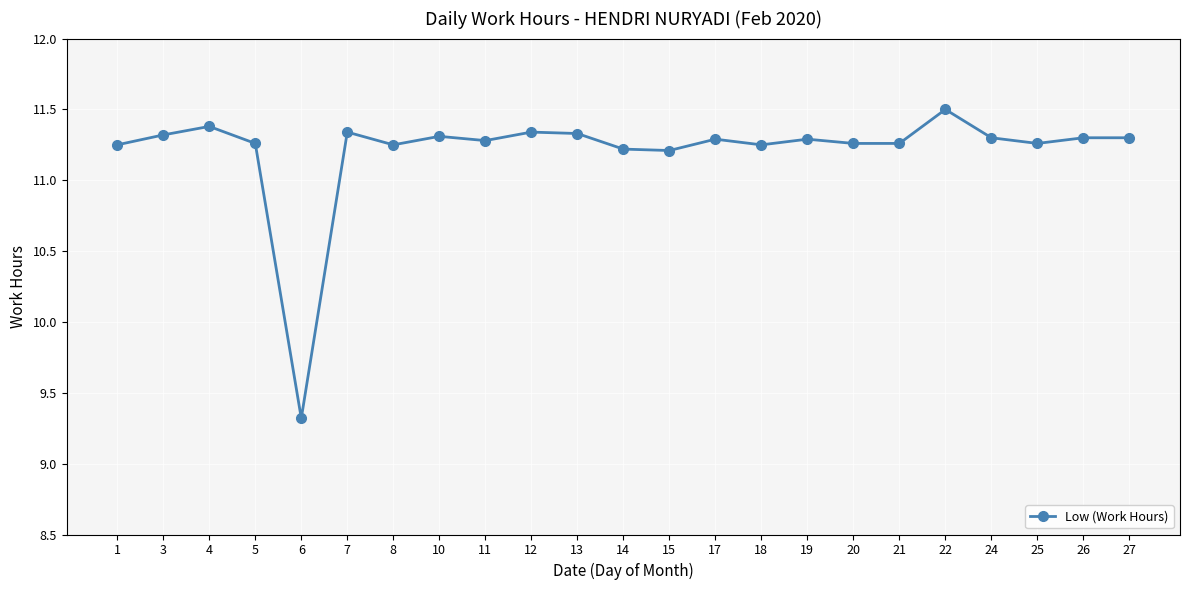

The chart shows a value of 11.3 at 11. True or false?

True